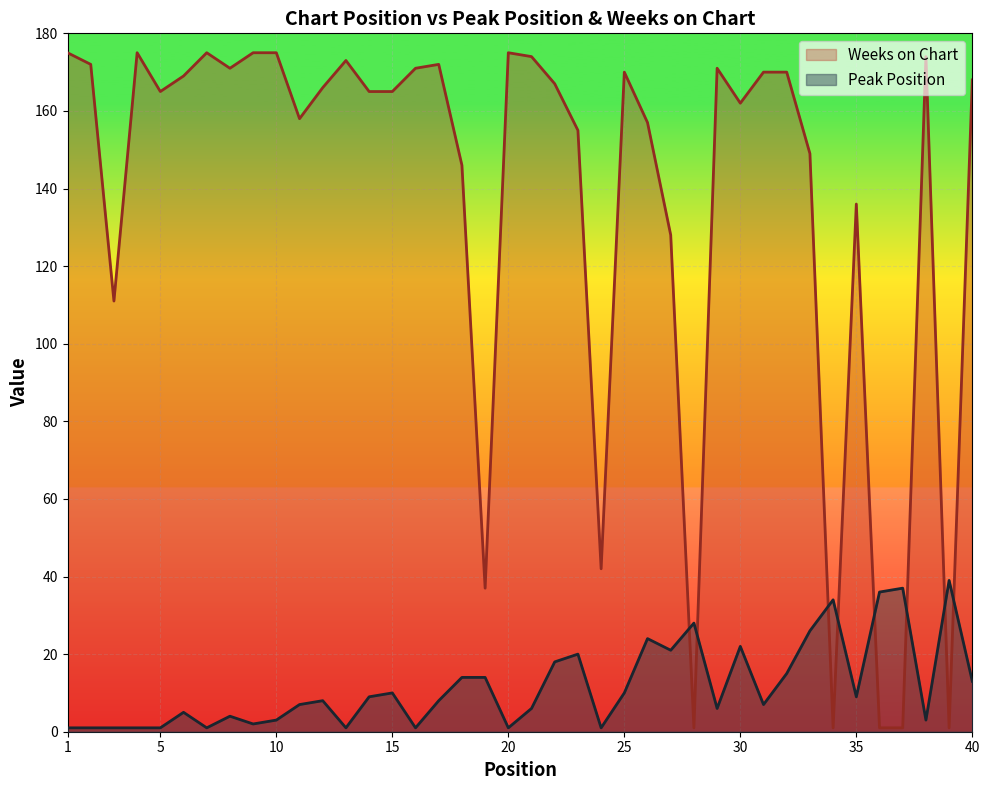

How many lines are shown in the chart?

2